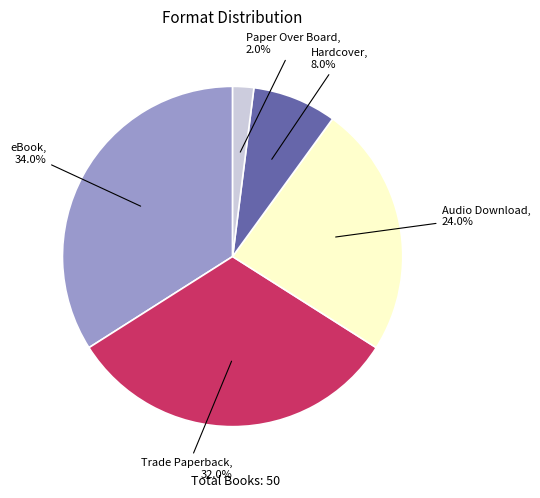

Count the number of slices in the pie.

5